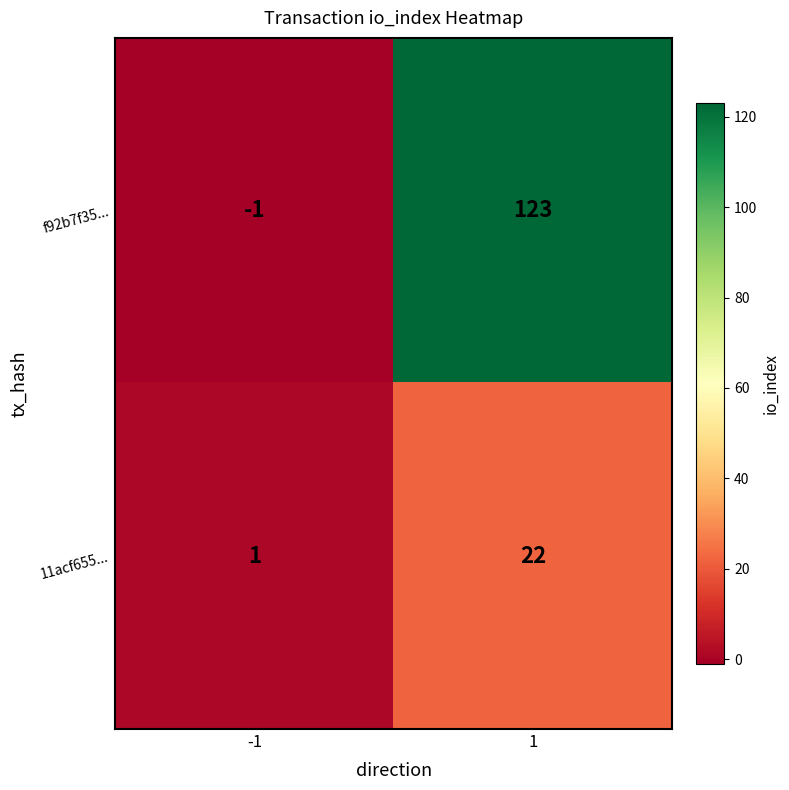

Rank the categories by f92b7f35... value from highest to lowest.

1, -1